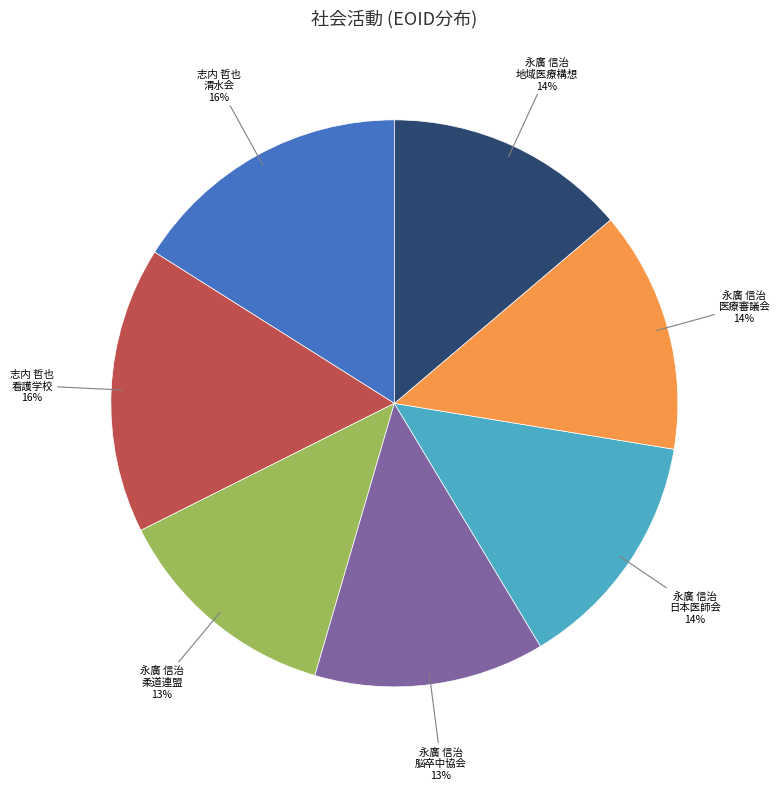

Count the number of slices in the pie.

7